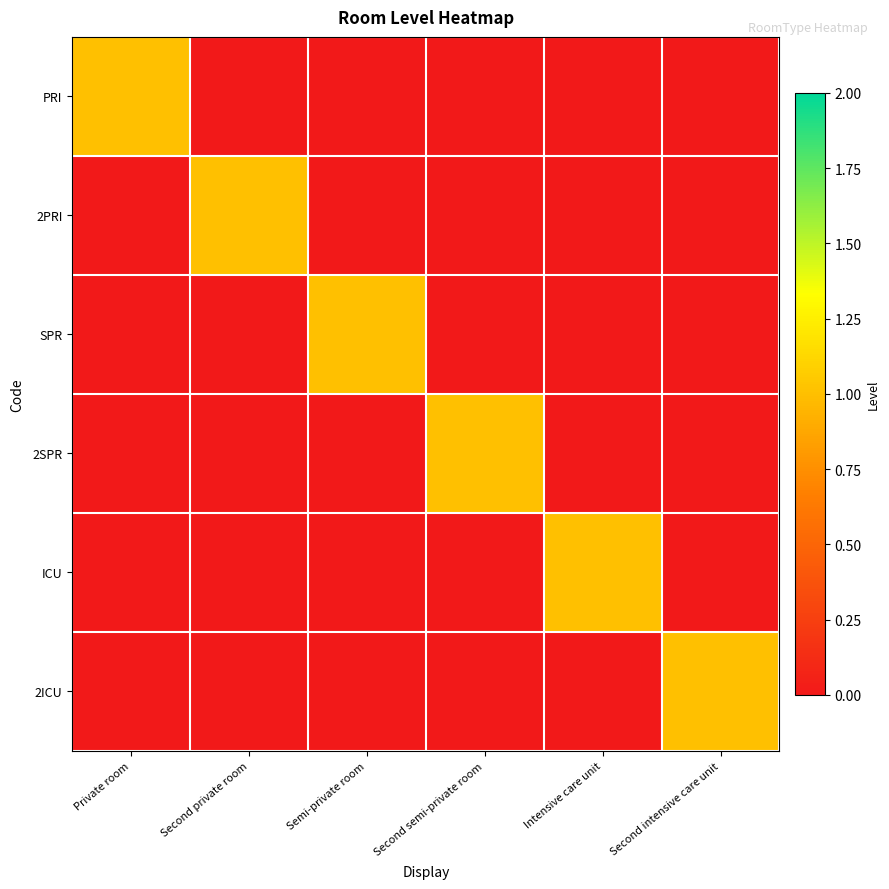

Which series has the largest total across all categories?

PRI